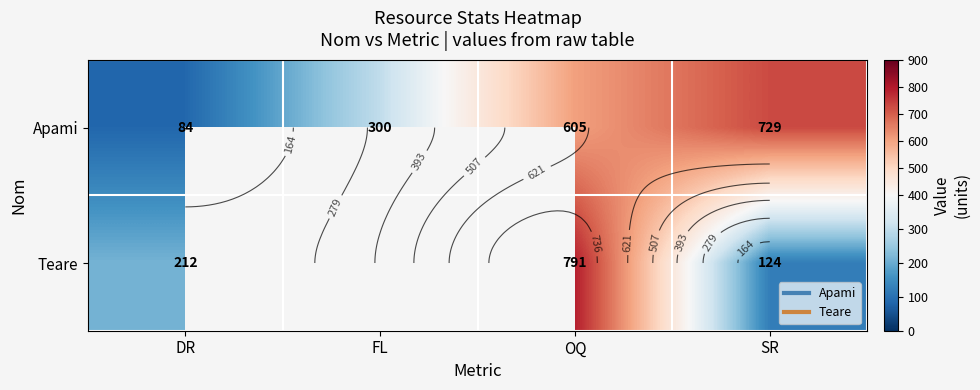

Which has a higher value, FL or SR?

SR